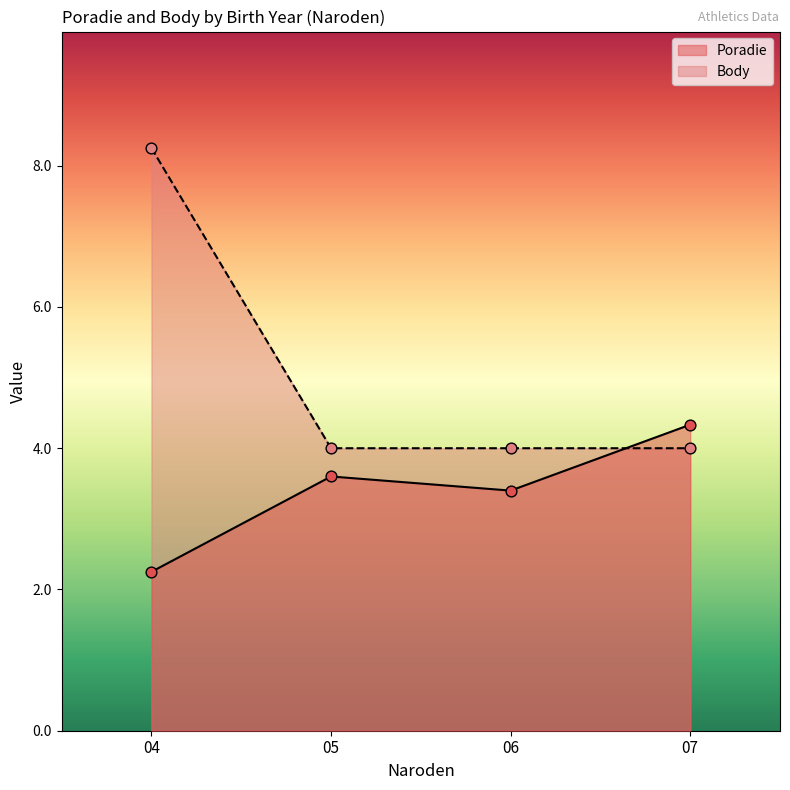

Which series reaches the minimum Y coordinate?

Poradie